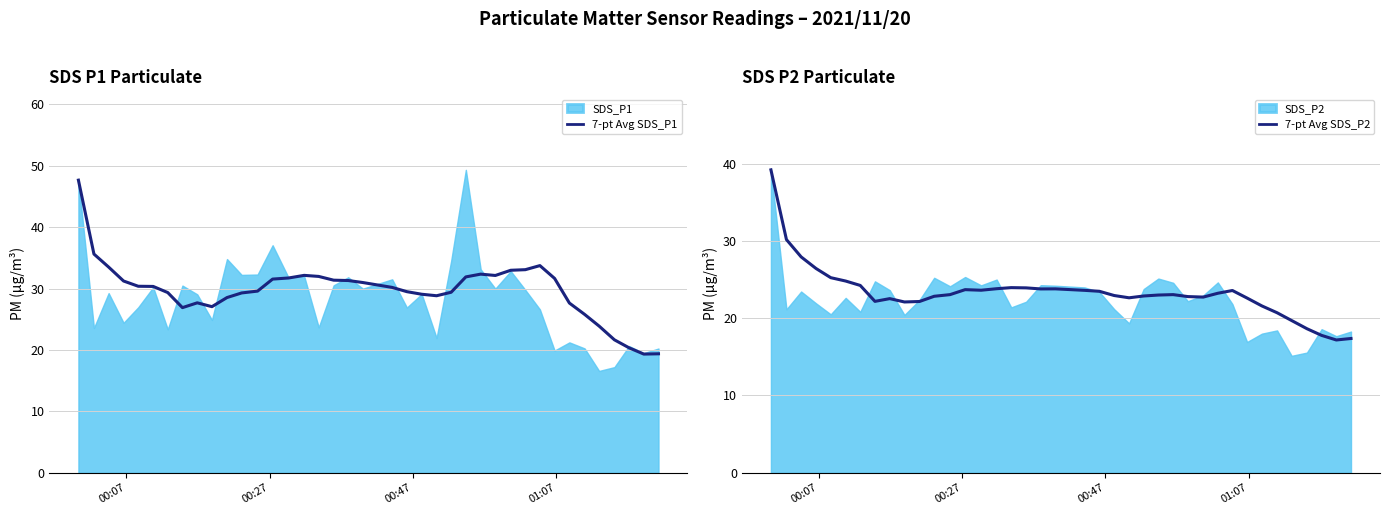

In 7-pt Avg SDS_P1, how many points are higher than both neighbors (excluding endpoints)?

4